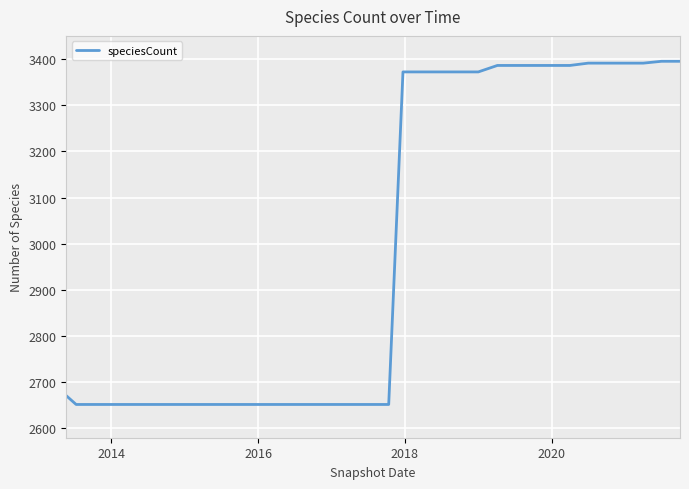

Is it true that the value at 2014 is 2652?

True